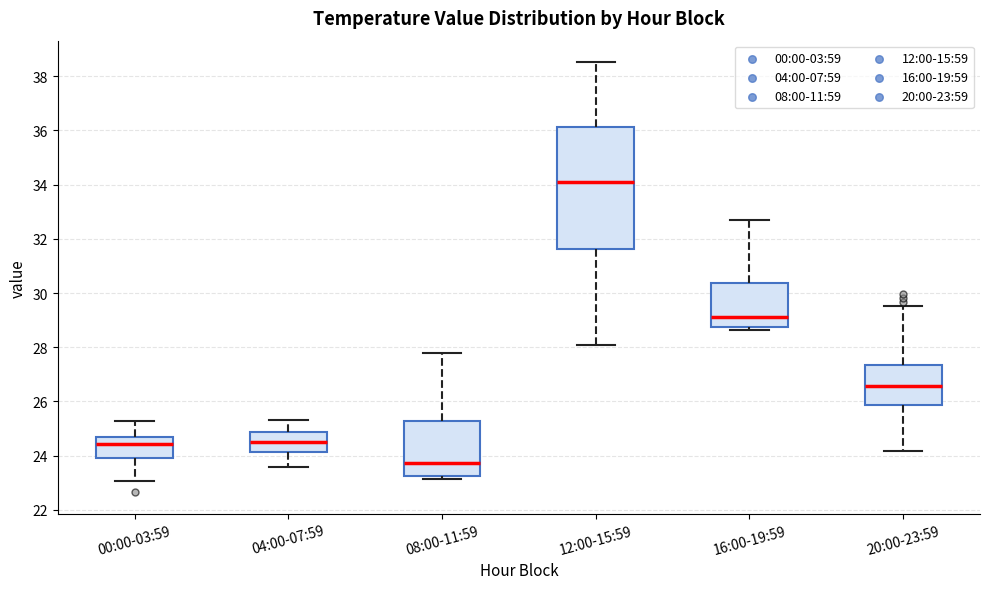

Where does the median line of the box for 16:00-19:59 sit on the y-axis? The values are not printed on the chart, so give them approximately, as read against the axis.

29.2